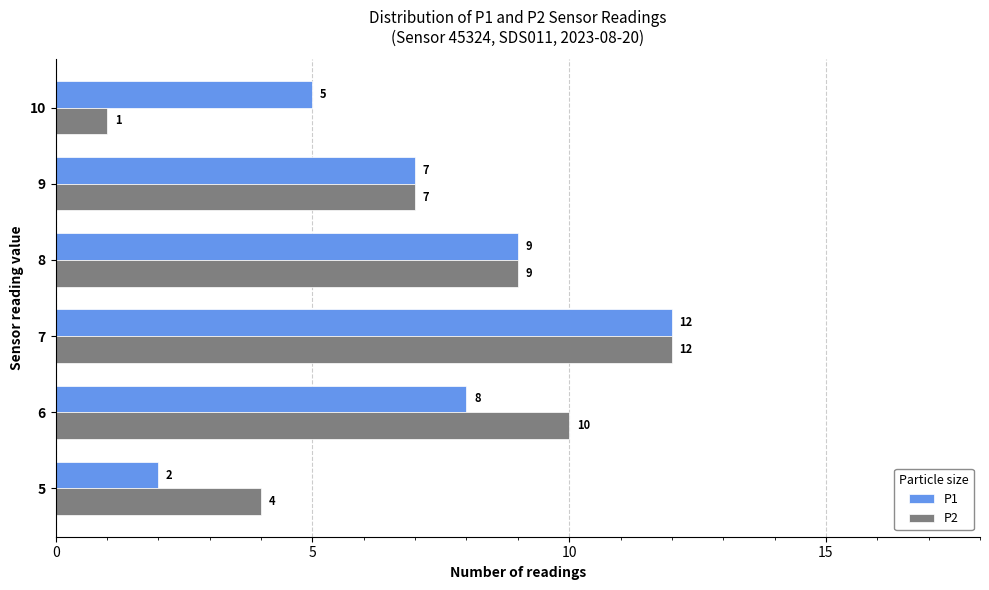

Which series has the widest spread of values?

P2